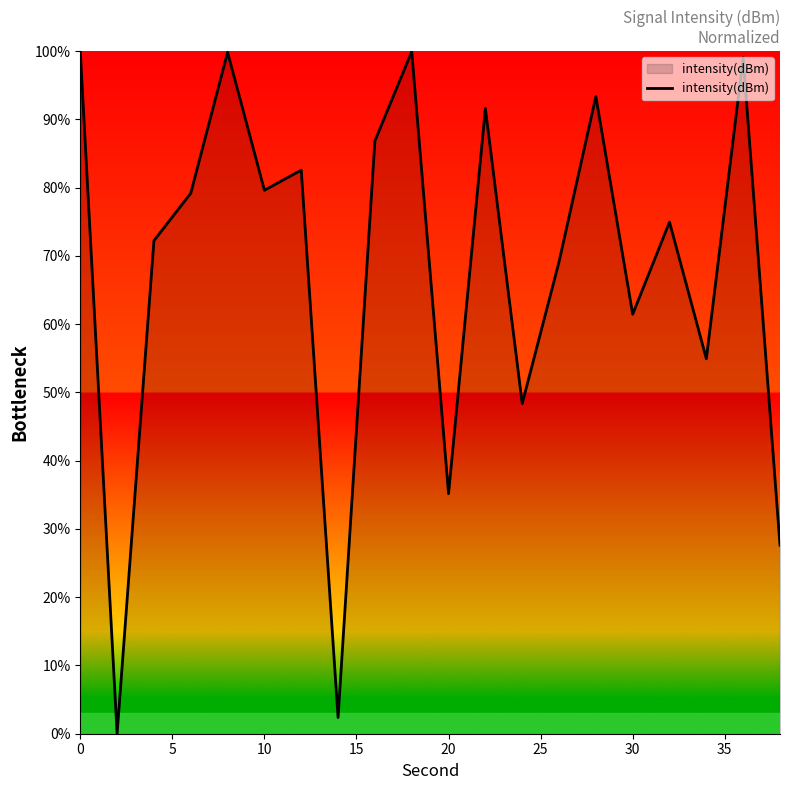

True or false: there are more than 2 points higher than both neighbors.

True